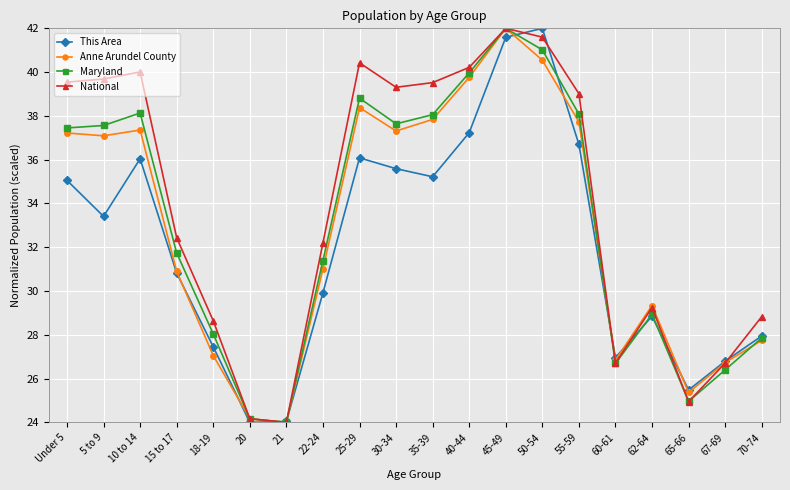

Which series changed the most between 20 and 25-29?

National